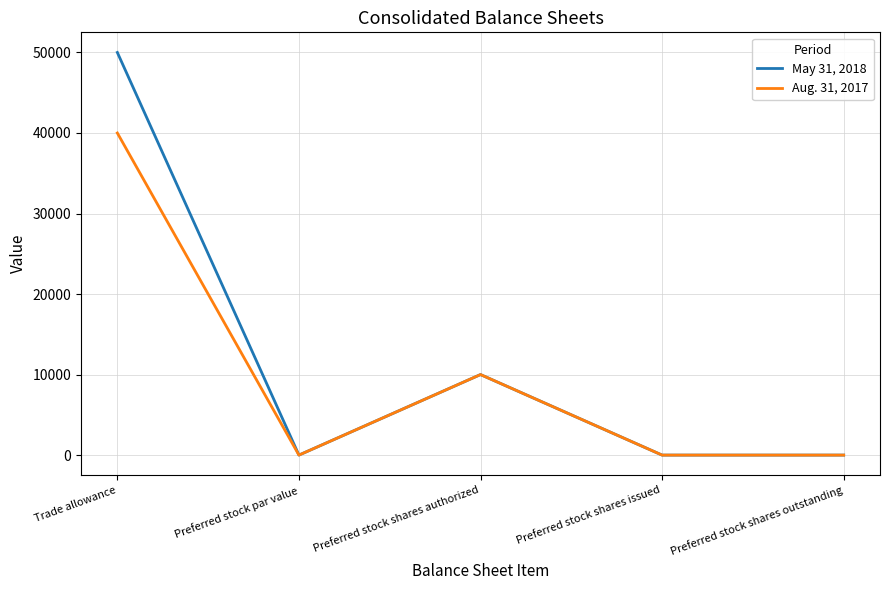

What is the average value of the Aug. 31, 2017 series?

10000